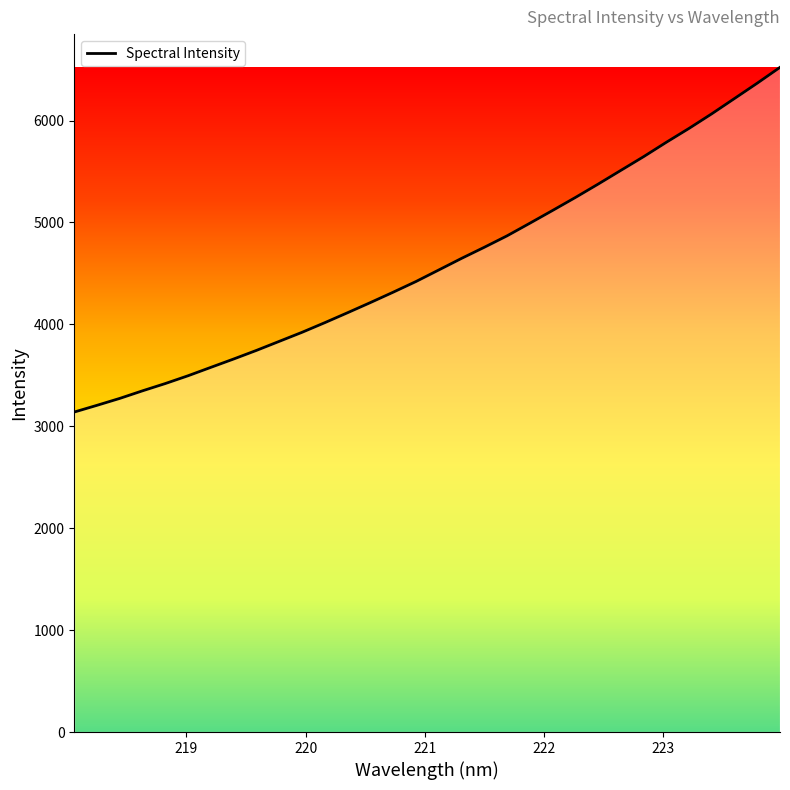

What is the smallest value displayed?

3139.9